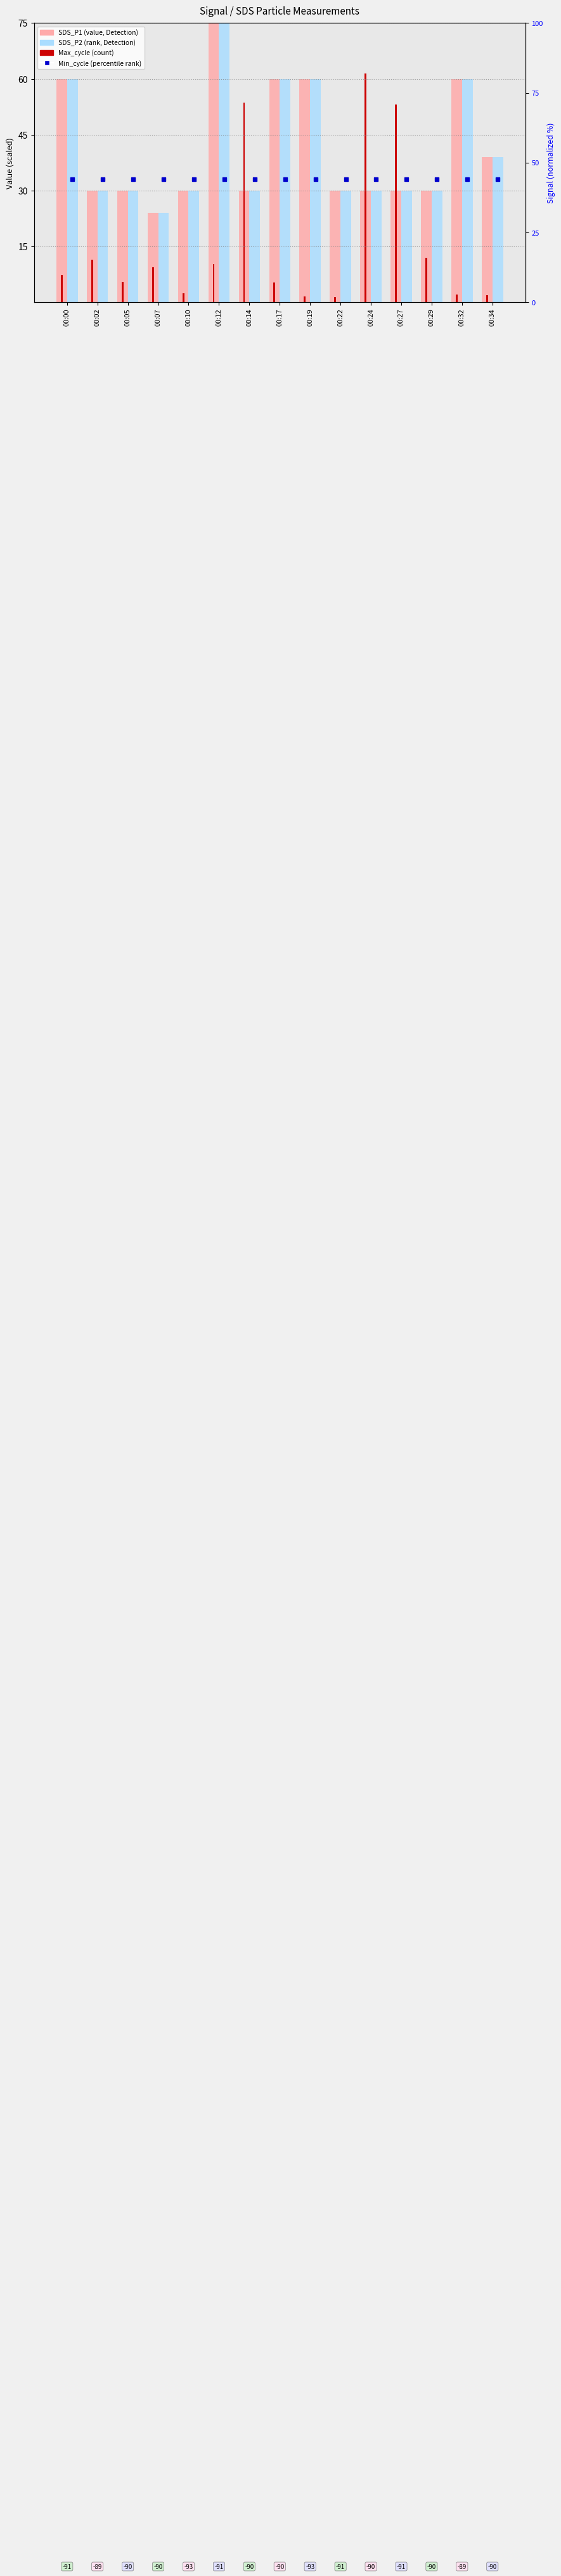

Is the value of SDS_P2 at 00:17 greater than the value of SDS_P1 at 00:27?

Yes